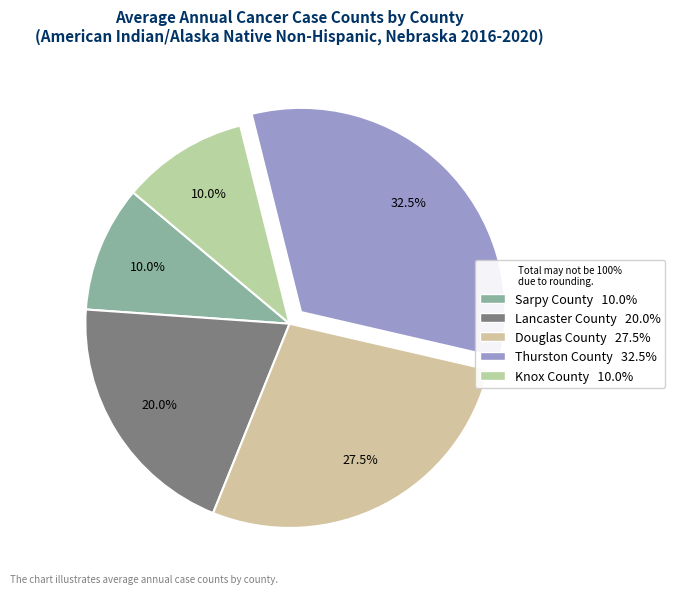

Which slice is the largest?

Thurston County